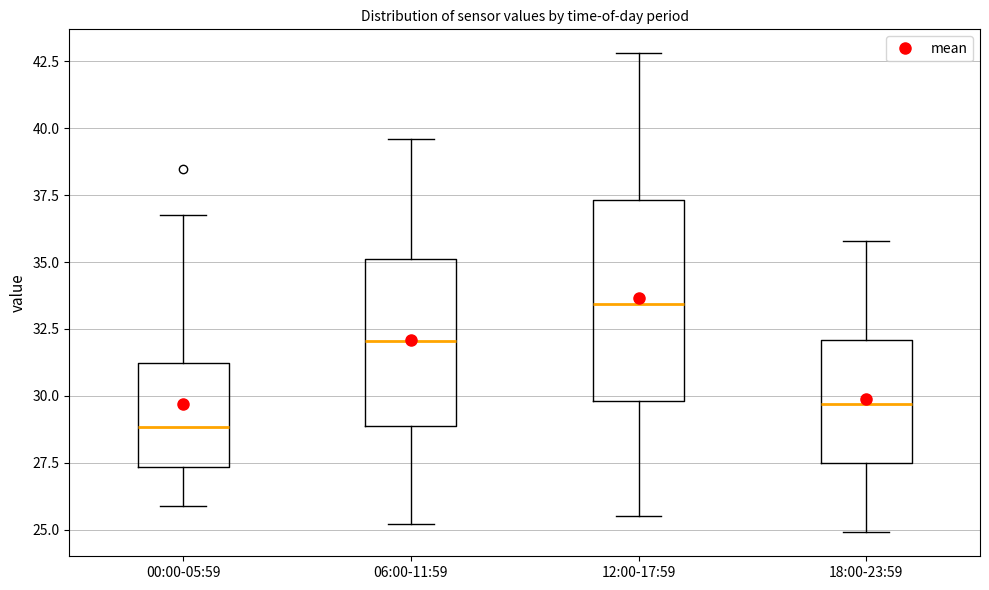

Reading left to right, read every box against the y-axis: the position of its median line, the range the box covers, and the ends of its whiskers. The values are not printed on the chart, so give them approximately, as read against the axis.

00:00-05:59: median 29.0, box 27.5 to 31.0, whiskers 26.0 to 37.0
06:00-11:59: median 32.0, box 29.0 to 35.0, whiskers 25.0 to 39.5
12:00-17:59: median 33.5, box 30.0 to 37.5, whiskers 25.5 to 43.0
18:00-23:59: median 29.5, box 27.5 to 32.0, whiskers 25.0 to 36.0